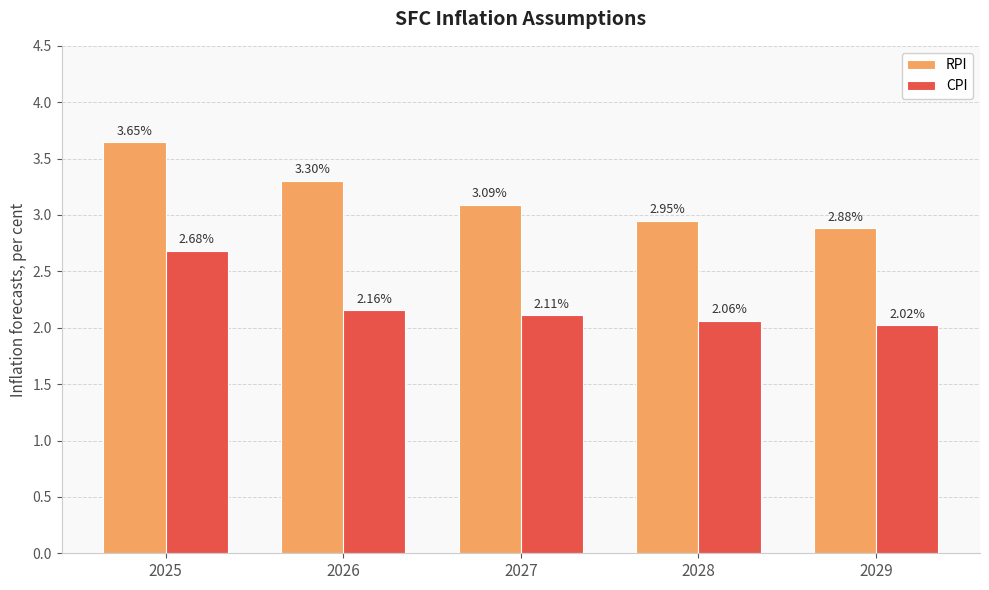

What is the difference between the maximum and minimum values in the RPI series?

0.8